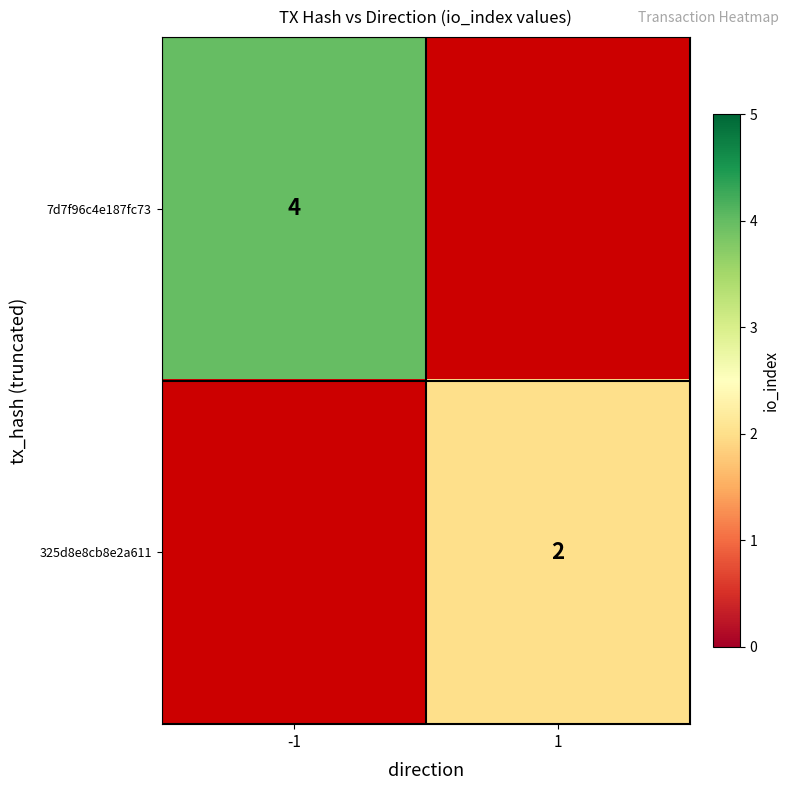

The 7d7f96c4e187fc73 series shows 4 at -1. True or false?

True